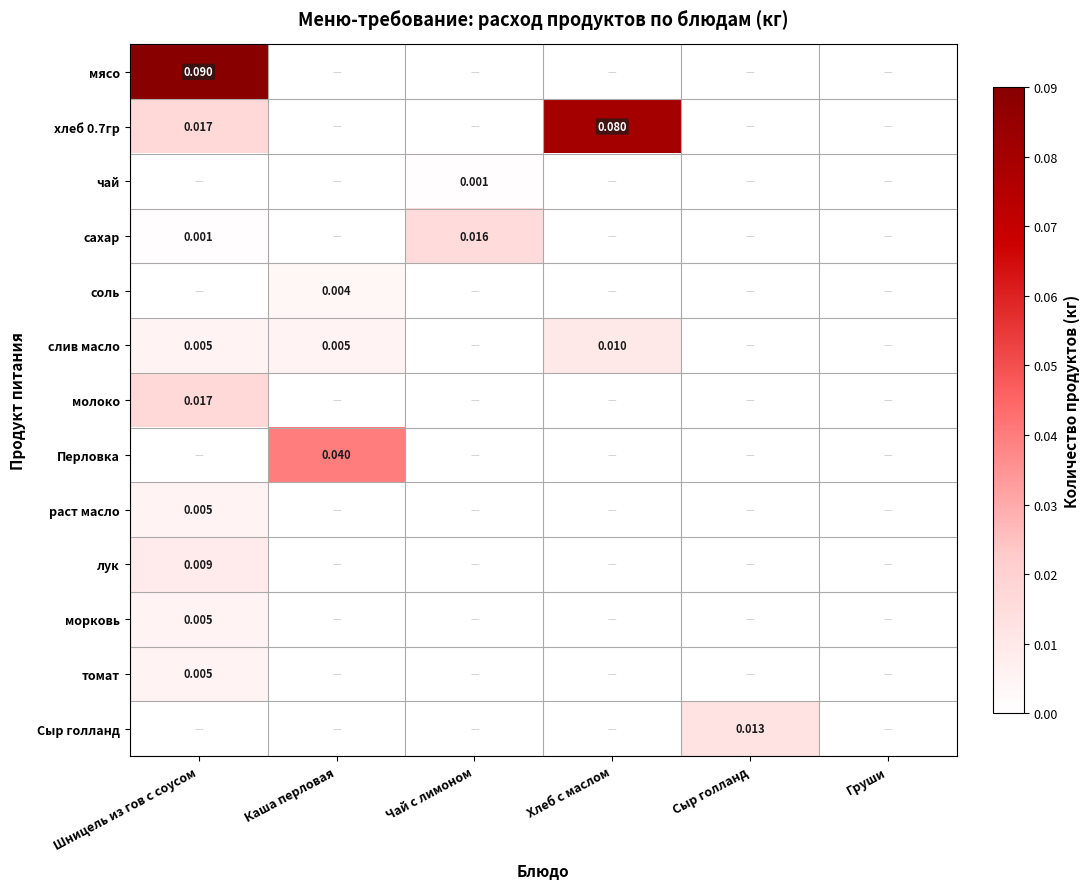

At which label does Перловка reach its peak?

Каша перловая